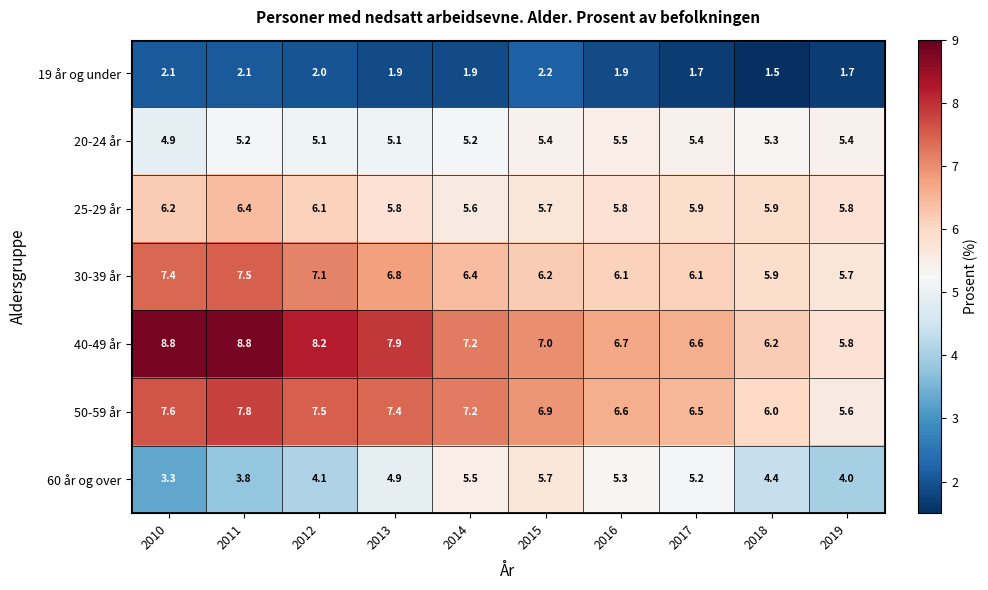

Where does the 30-39 år series first go above 6?

2010